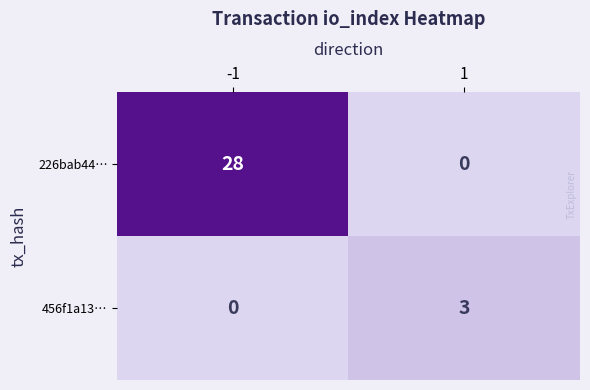

Reading right to left, extract all data points from this chart.

226bab44…: 1=0	-1=28
456f1a13…: 1=3	-1=0